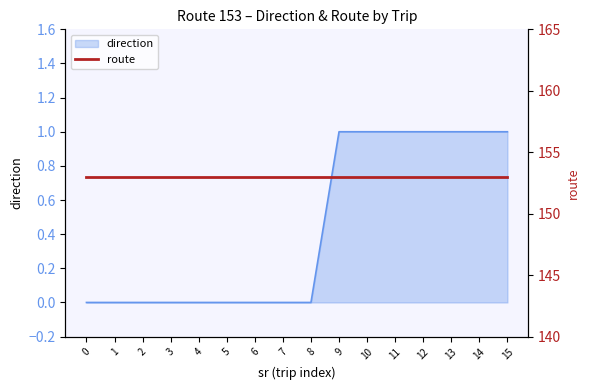

Does the chart have visible grid lines?

No